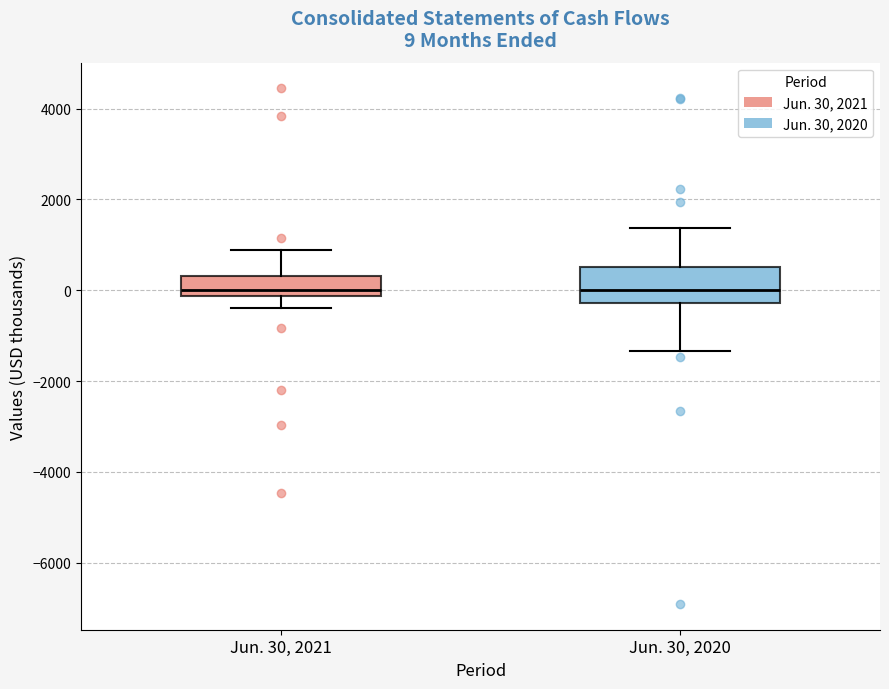

Which box is the tallest, from its lower edge to its upper edge?

Jun. 30, 2020